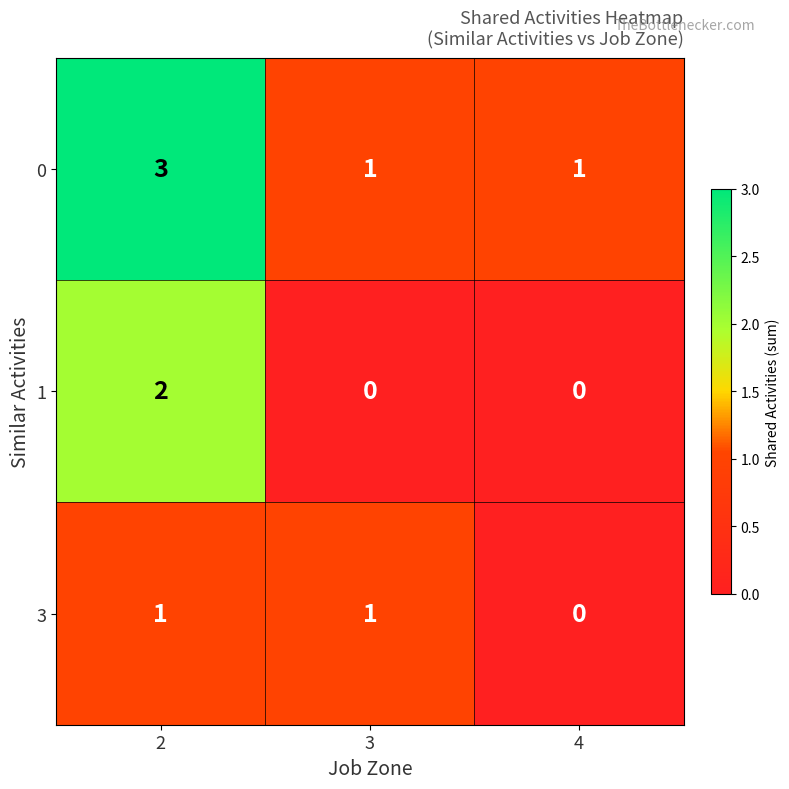

Count the 1 values in the range 0 to 2.

3